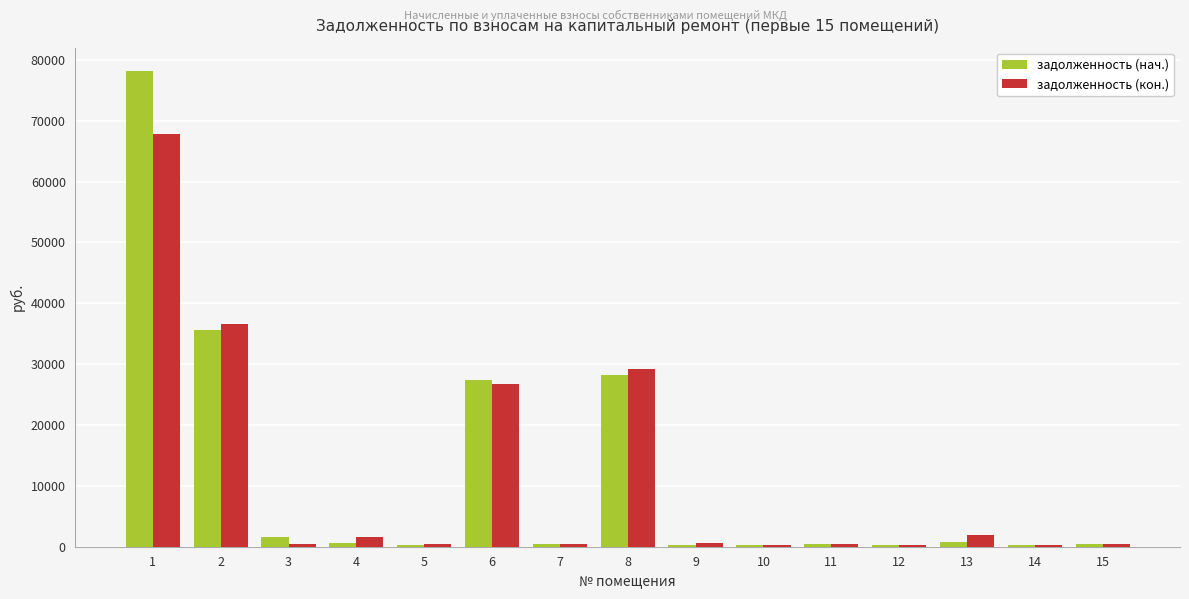

Which series has the largest range (max minus min)?

задолженность (нач.)